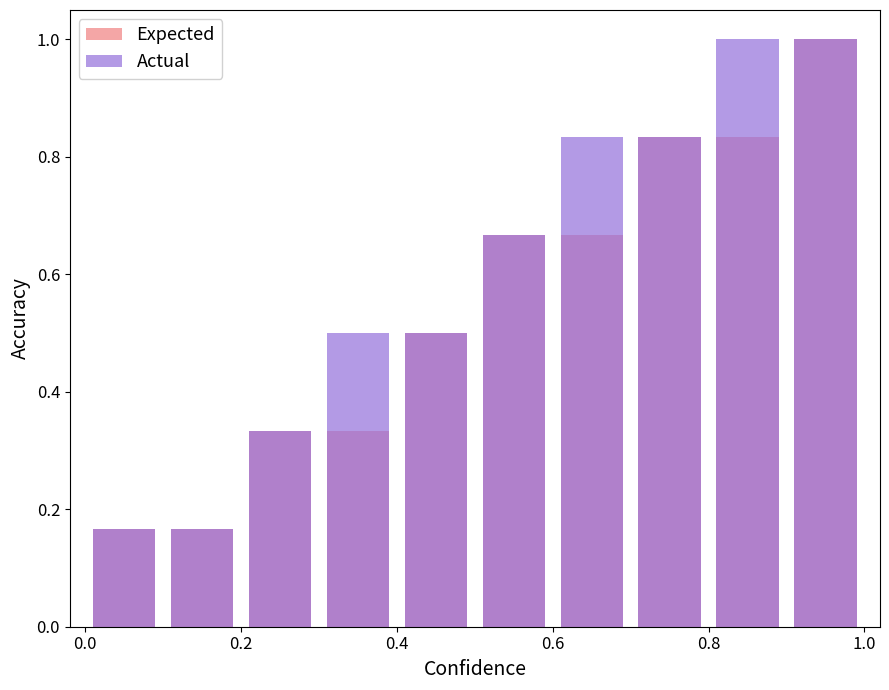

How many bars are there in each group?

2